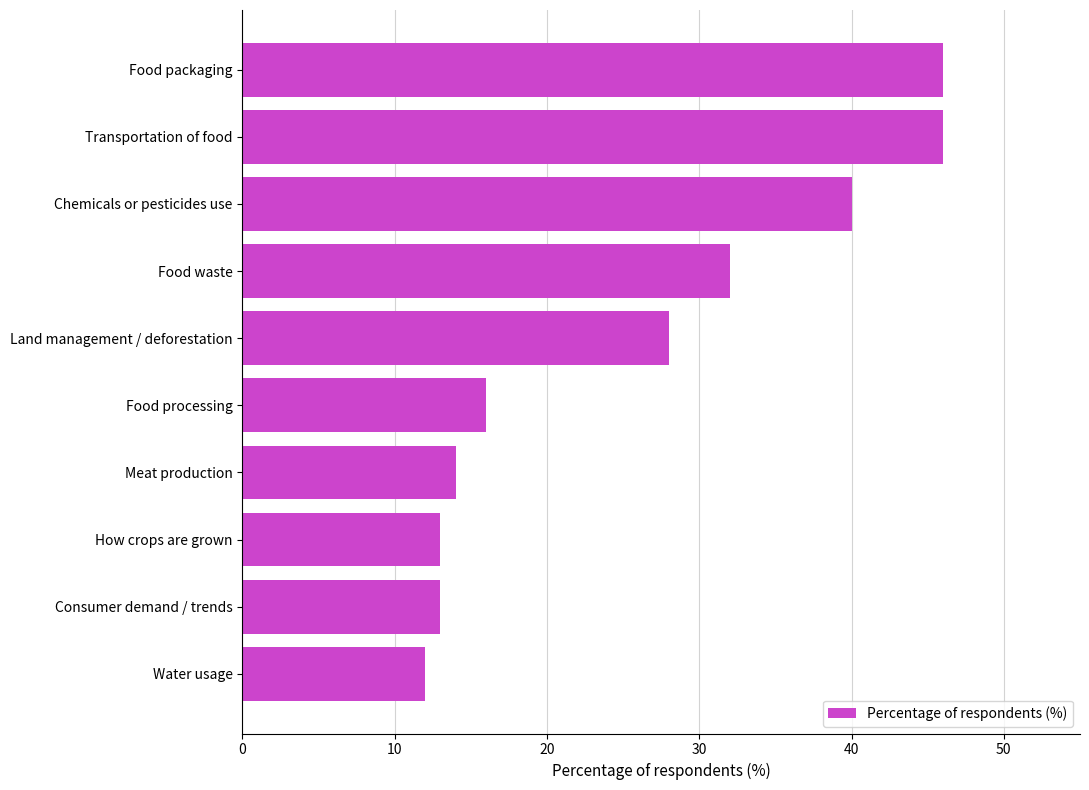

What is the minimum value shown in the chart?

12